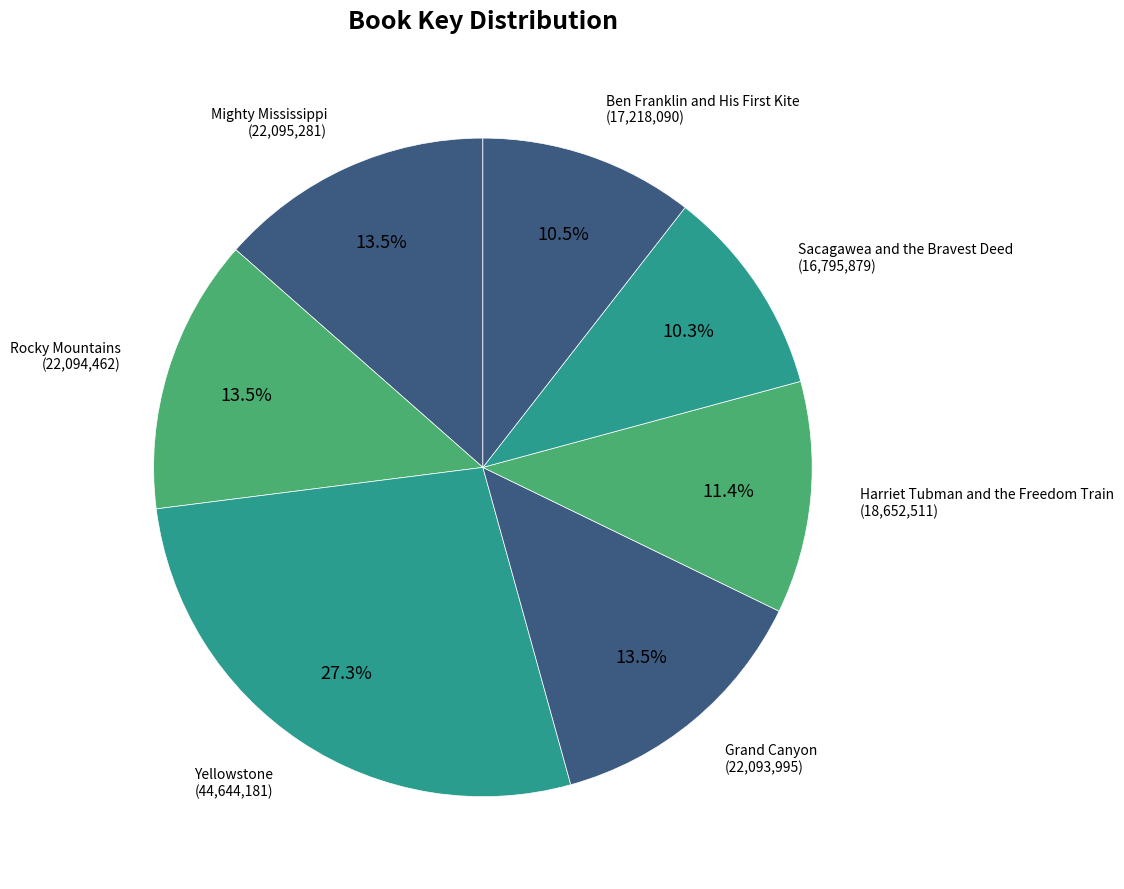

Which slice is the largest?

Yellowstone